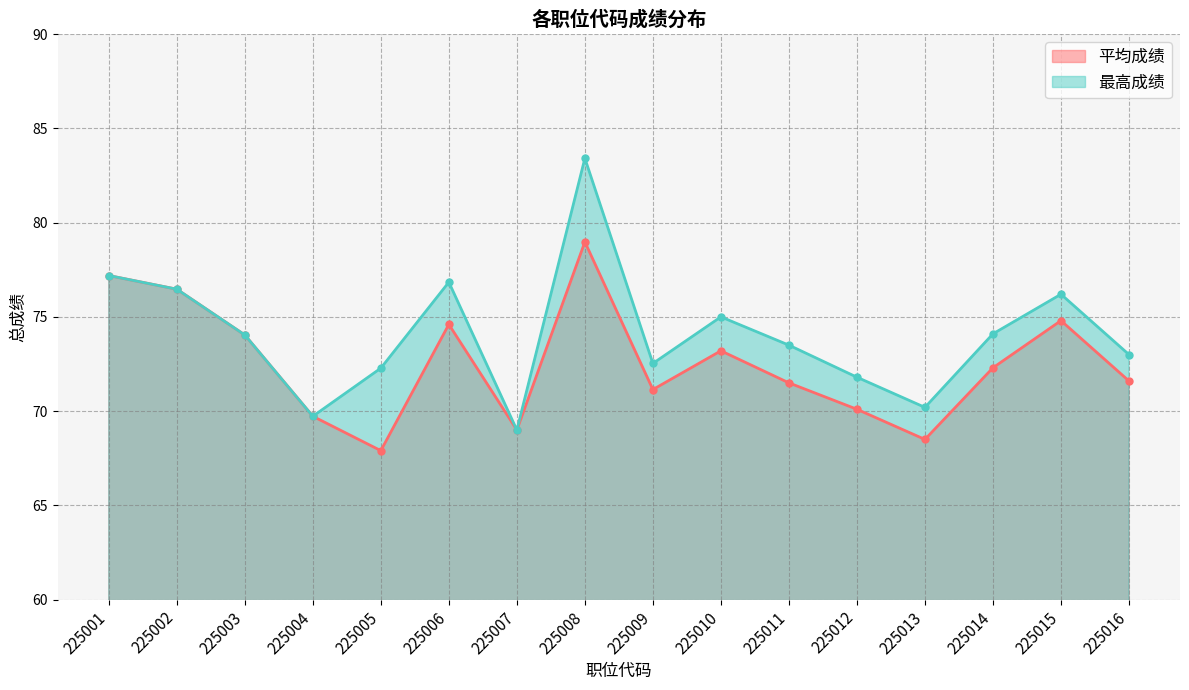

What is the difference between the maximum and second lowest values in the 平均成绩 series?

10.5